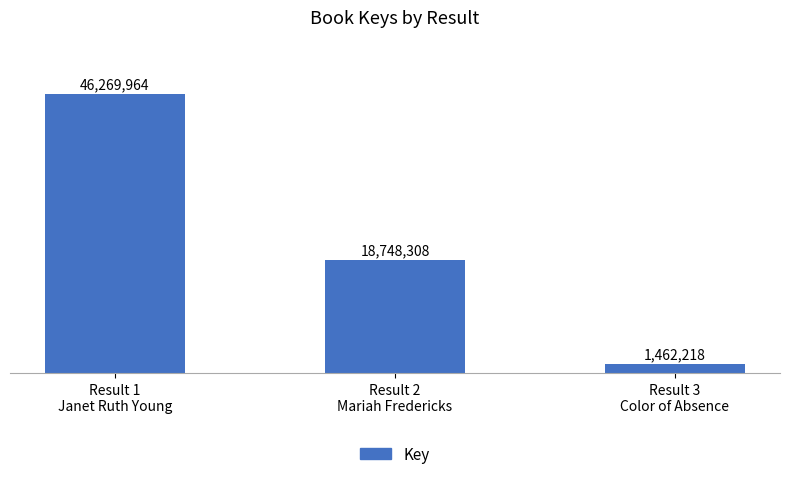

What is the greatest value displayed?

46269964